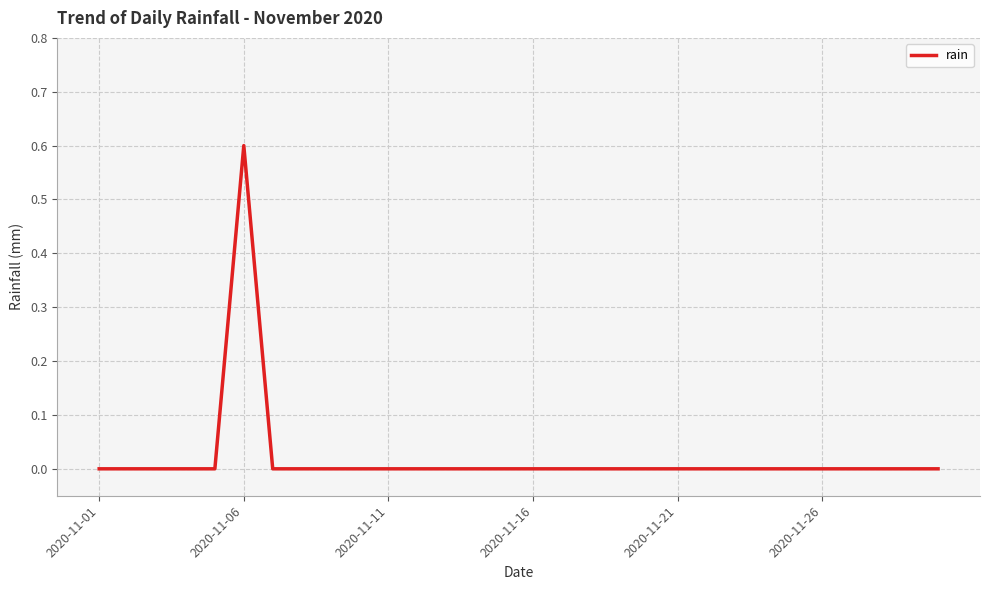

What is the difference between the maximum and minimum values?

0.6